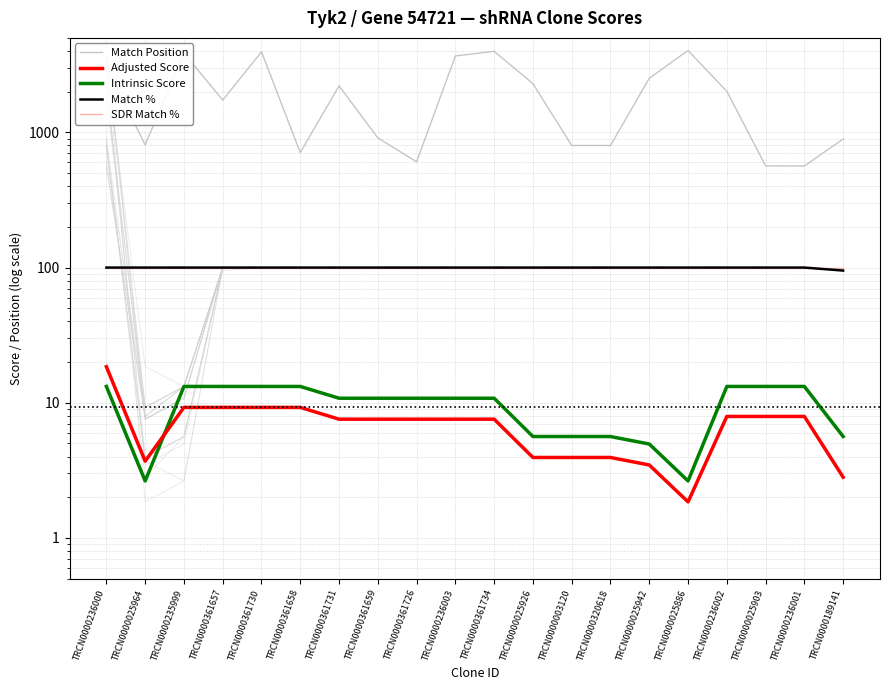

Which label corresponds to the largest value in the chart?

TRCN0000025886